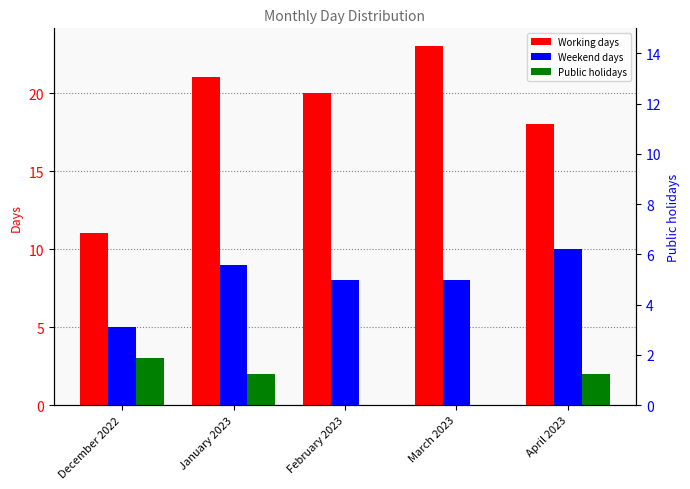

What is the difference between the highest and lowest values at December 2022?

8